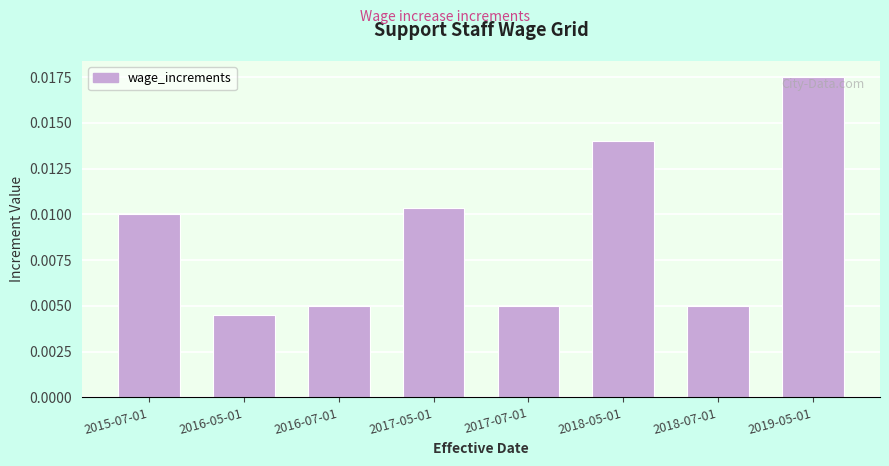

At which label is the value closest to 0?

2016-05-01